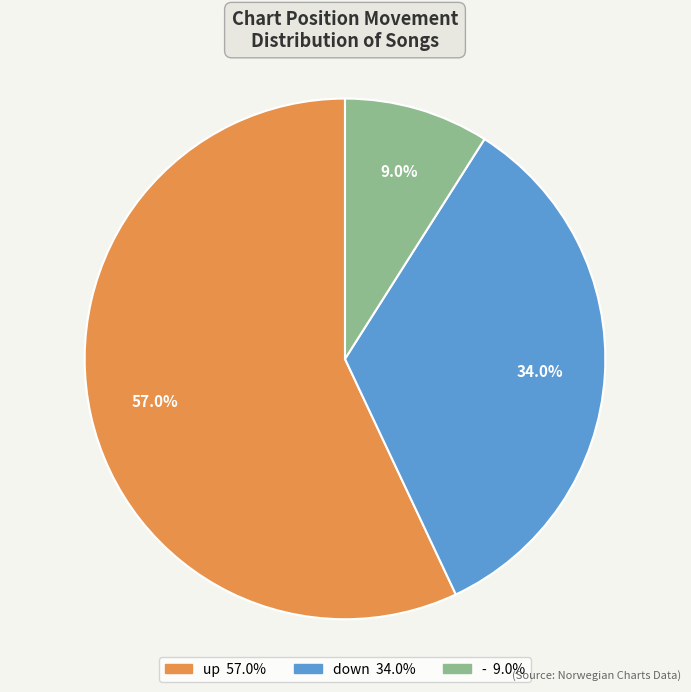

How many segments does this pie chart have?

3